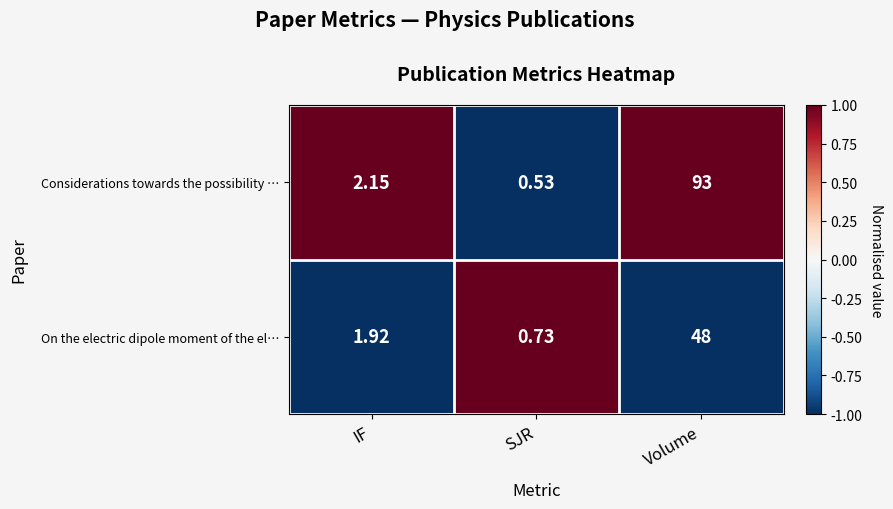

Which series has the widest spread of values?

Considerations towards the possibility …